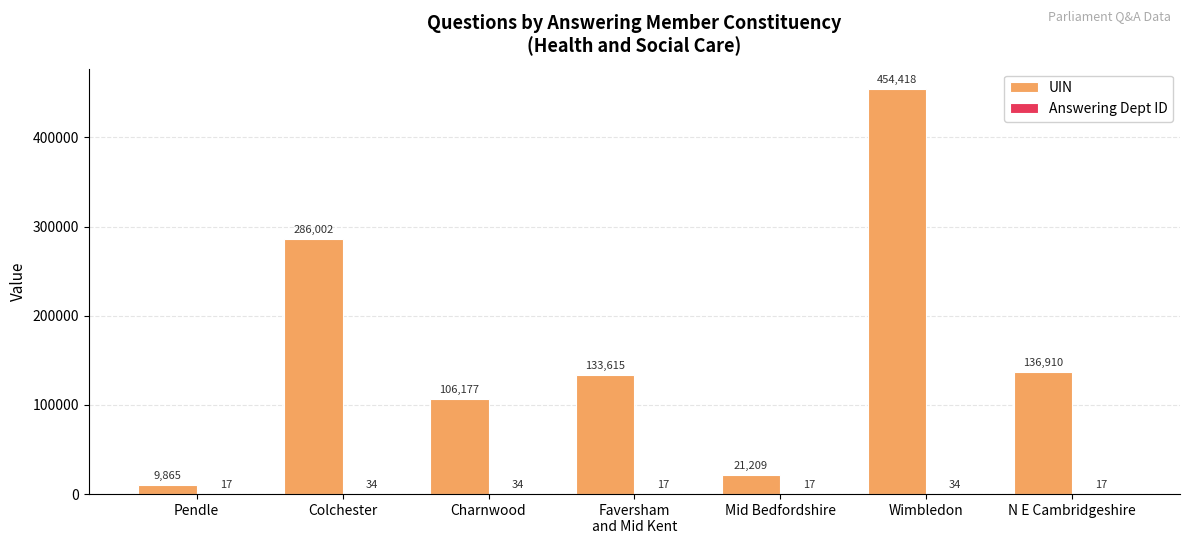

At which label is UIN closest to 232141?

Colchester